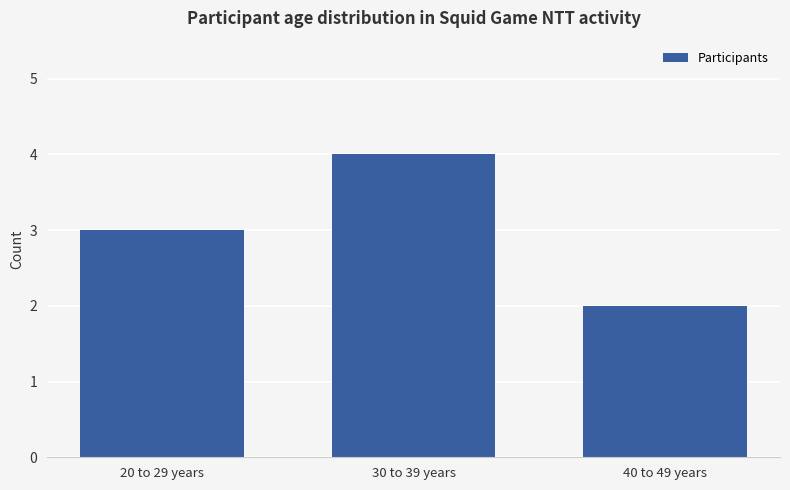

How many values are below 3?

1